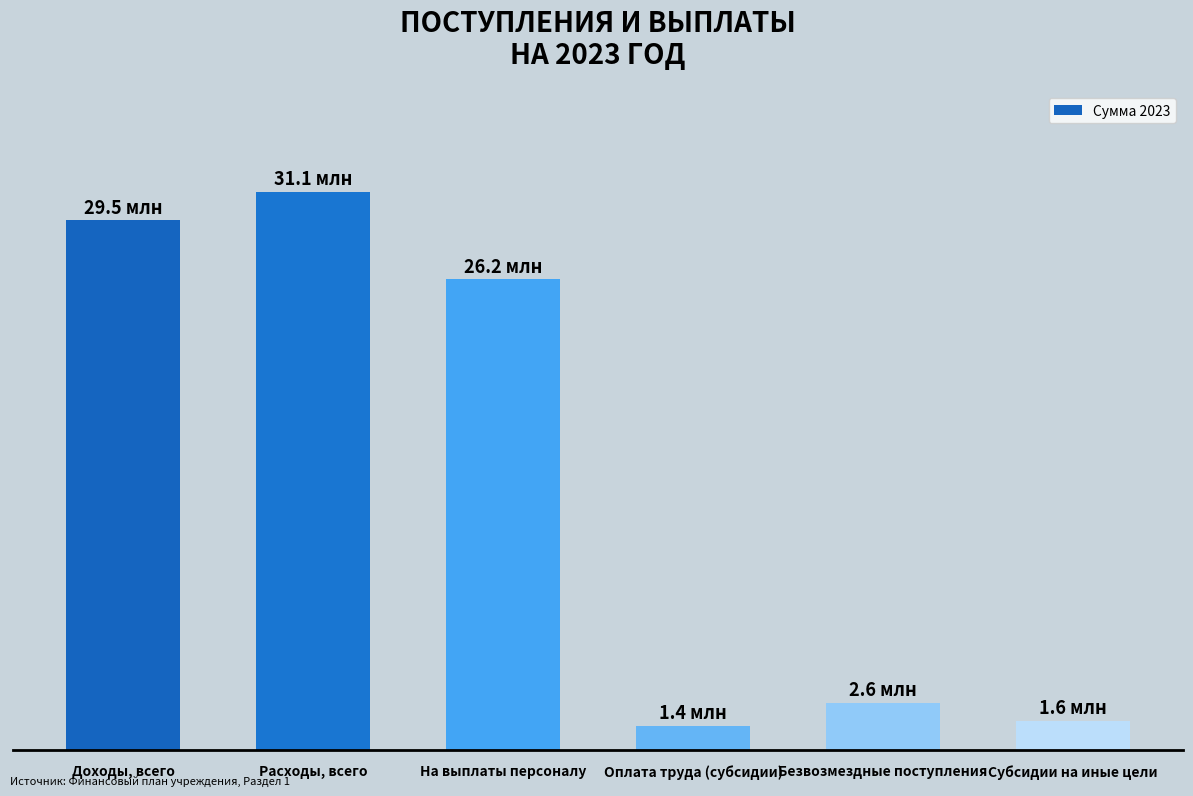

What is the change in value from Доходы, всего to Субсидии на иные цели?

-27865607.4